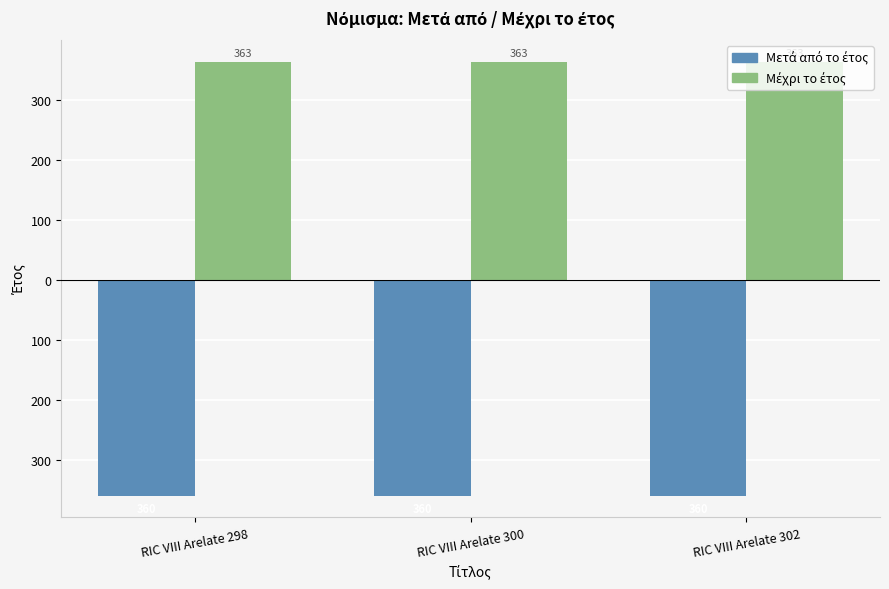

At which category is the sum across all series the highest?

RIC VIII Arelate 298